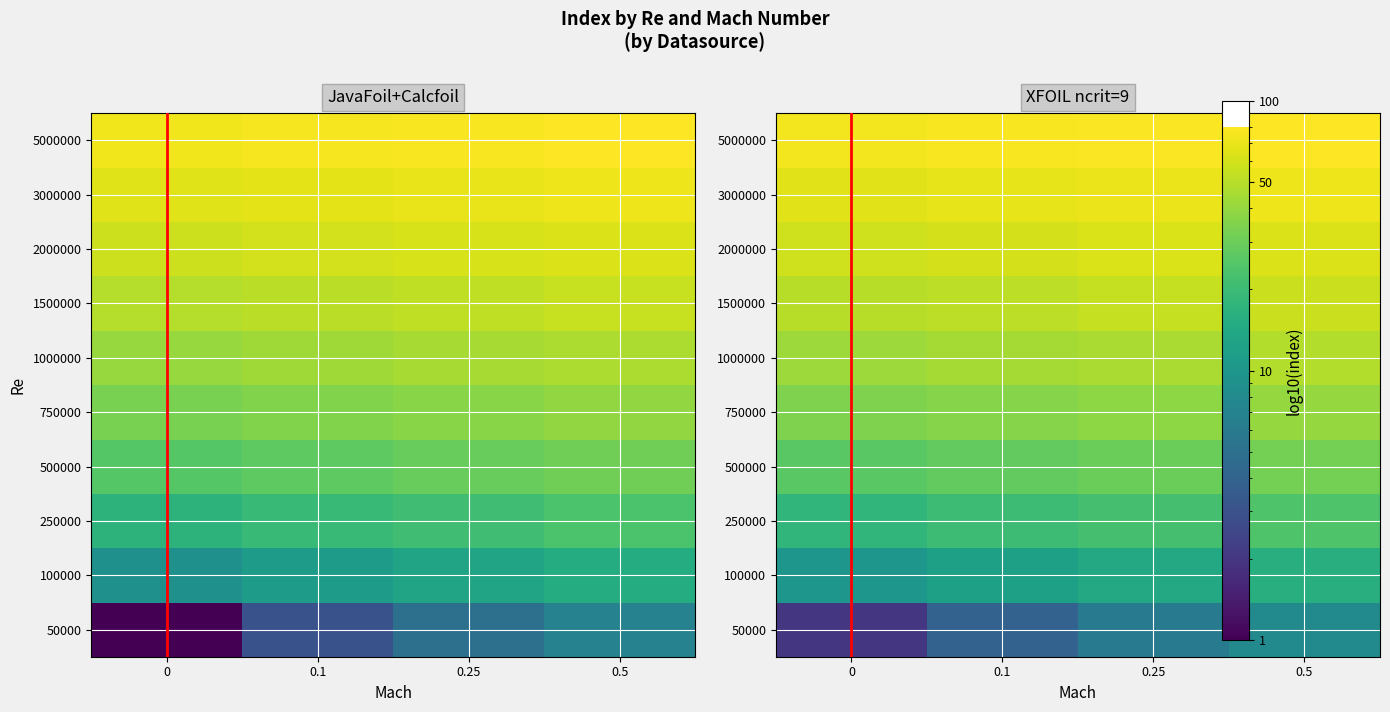

Rank the categories by 5000000 value from lowest to highest.

0, 0.1, 0.25, 0.5